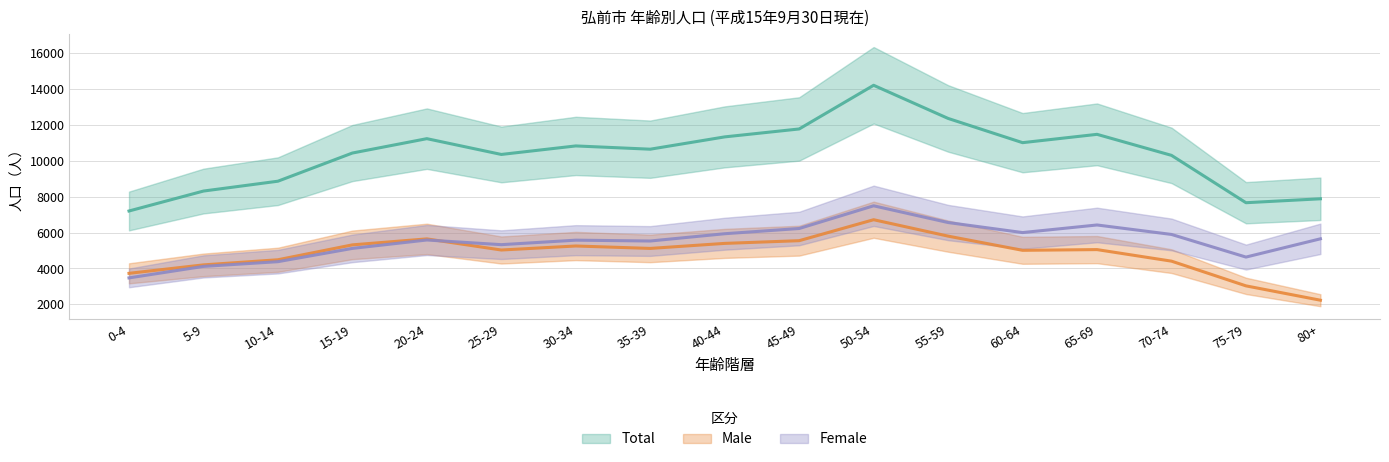

Reading left to right, list all the values displayed in this chart.

Female: 3475	4116	4380	5120	5588	5328	5579	5532	5938	6229	7495	6562	6002	6426	5898	4636	5655
Male: 3730	4201	4486	5317	5650	5030	5254	5119	5399	5550	6719	5804	5013	5053	4409	3031	2231
Total: 7205	8317	8866	10437	11238	10358	10833	10651	11337	11779	14214	12366	11015	11479	10307	7667	7886